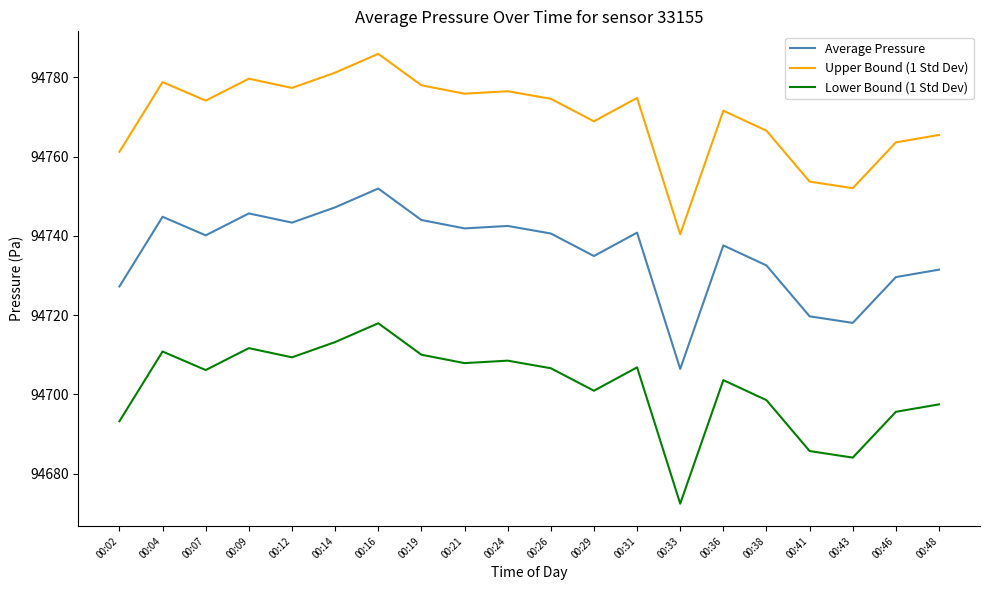

Which label corresponds to the largest value in the chart?

00:16